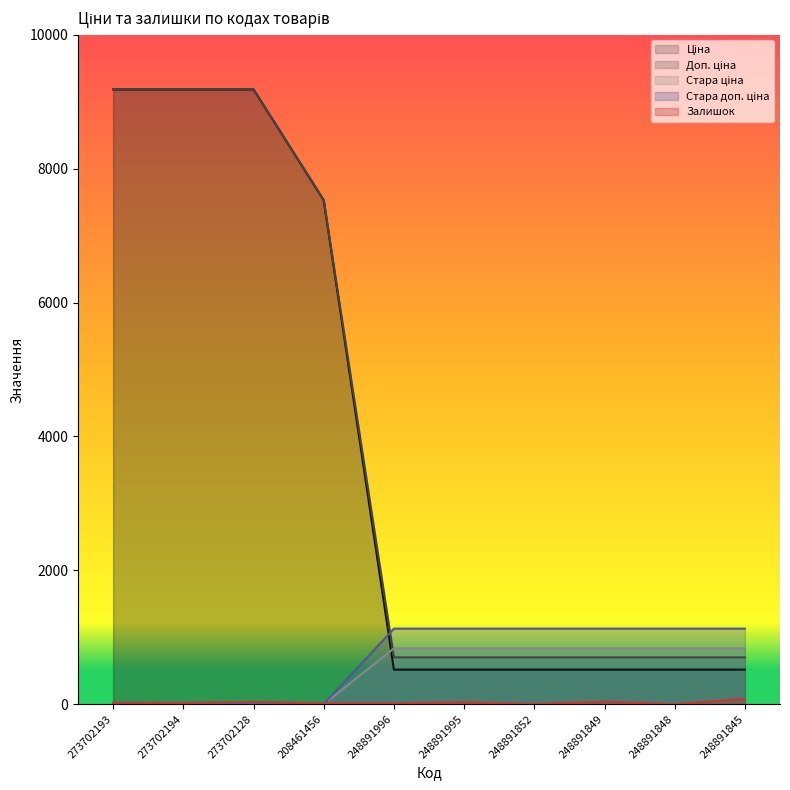

List the series in order of their peak value, lowest first.

Залишок, Стара ціна, Стара доп. ціна, Ціна, Доп. ціна